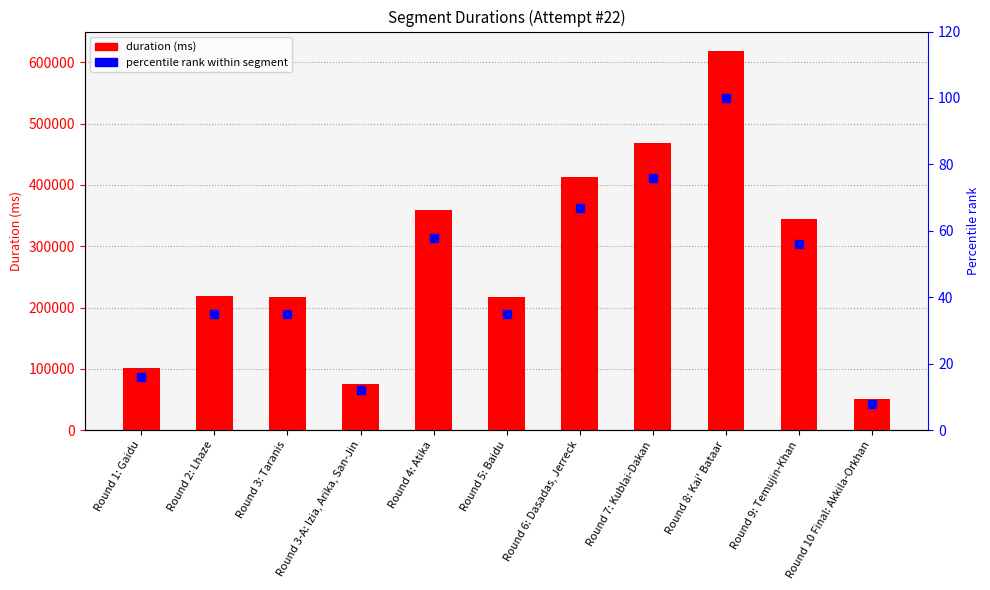

What are all the series names shown in the legend?

Duration (ms), Percentile rank within segment